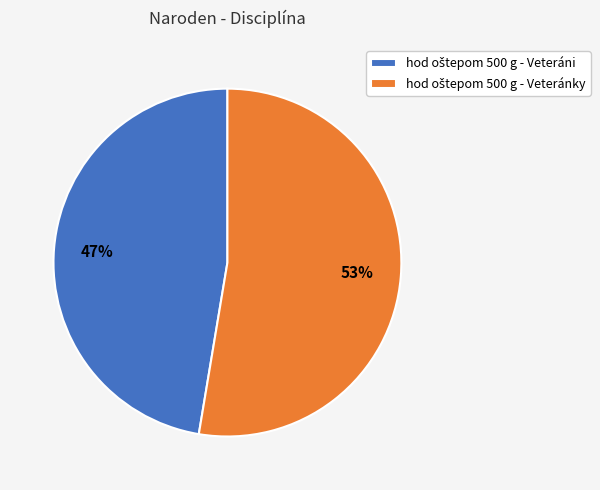

To the nearest percent, what is the average slice percentage?

50%